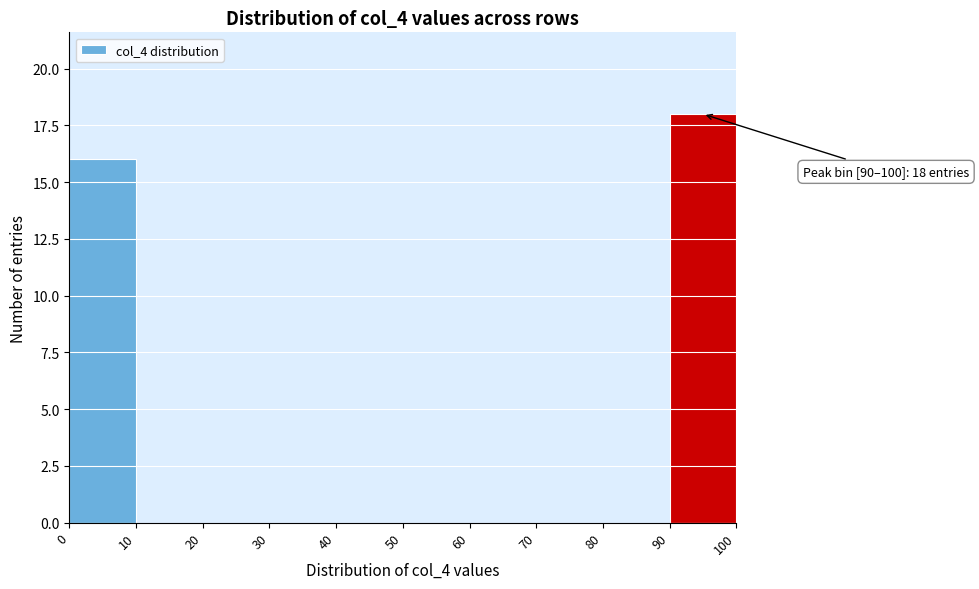

Which range on the x-axis has the tallest bar?

90 to 100